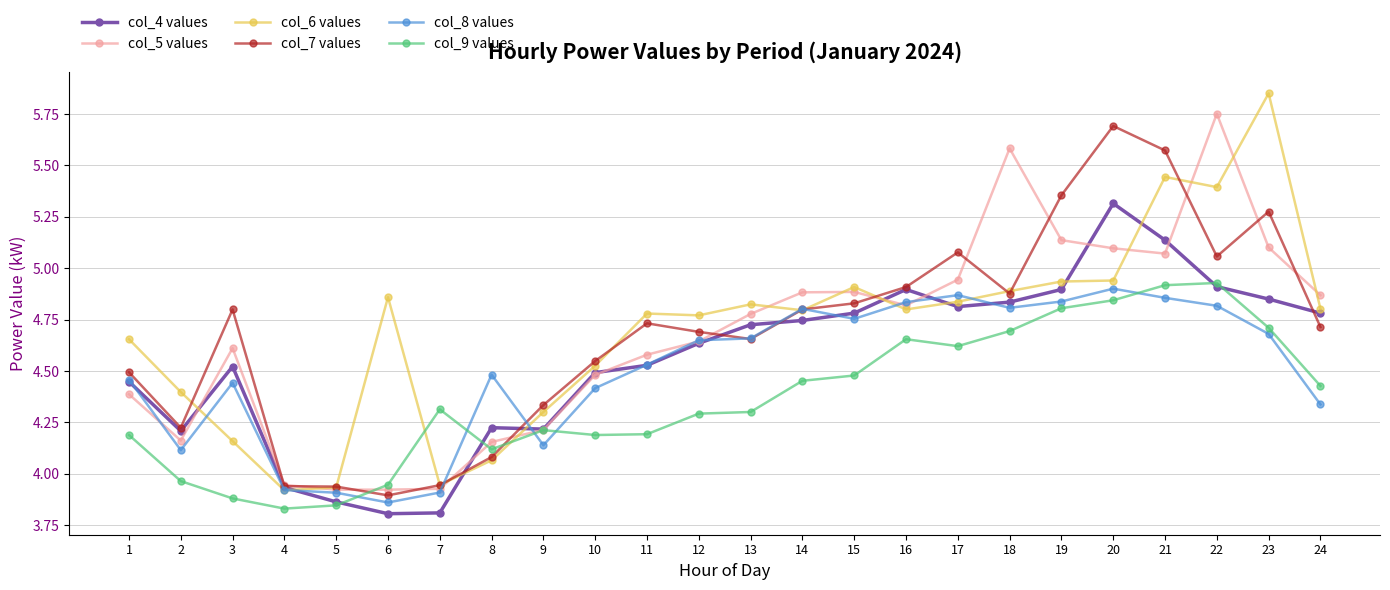

Is the value of col_7 values at 11 greater than the value of col_5 values at 2?

Yes